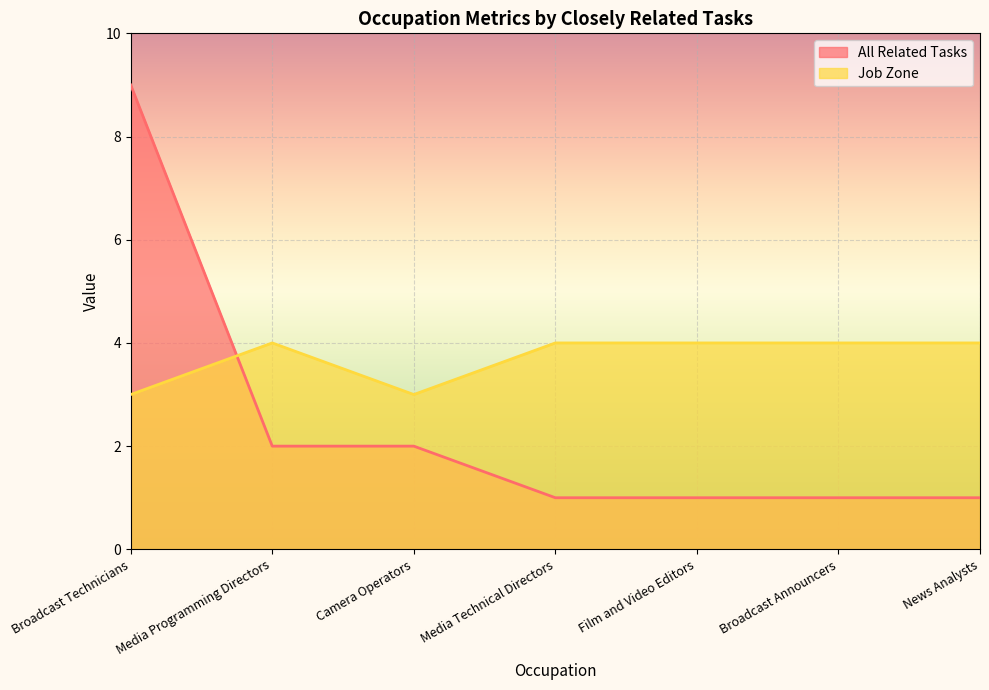

Rank the categories by Job Zone value from highest to lowest.

Media Programming Directors, Media Technical Directors, Film and Video Editors, Broadcast Announcers, News Analysts, Broadcast Technicians, Camera Operators